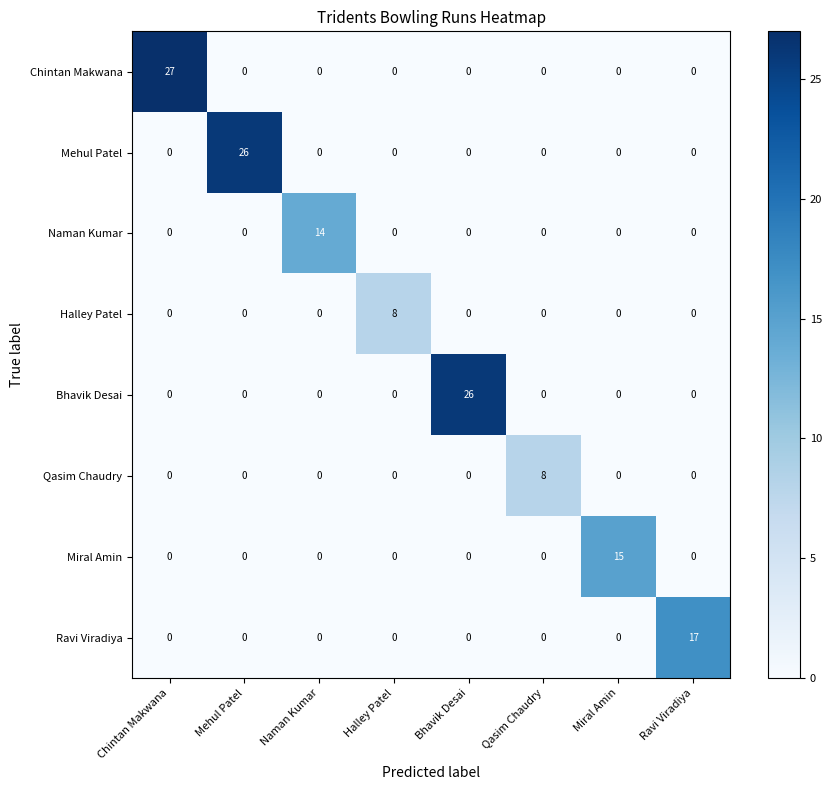

What is the sum of all Halley Patel values?

8